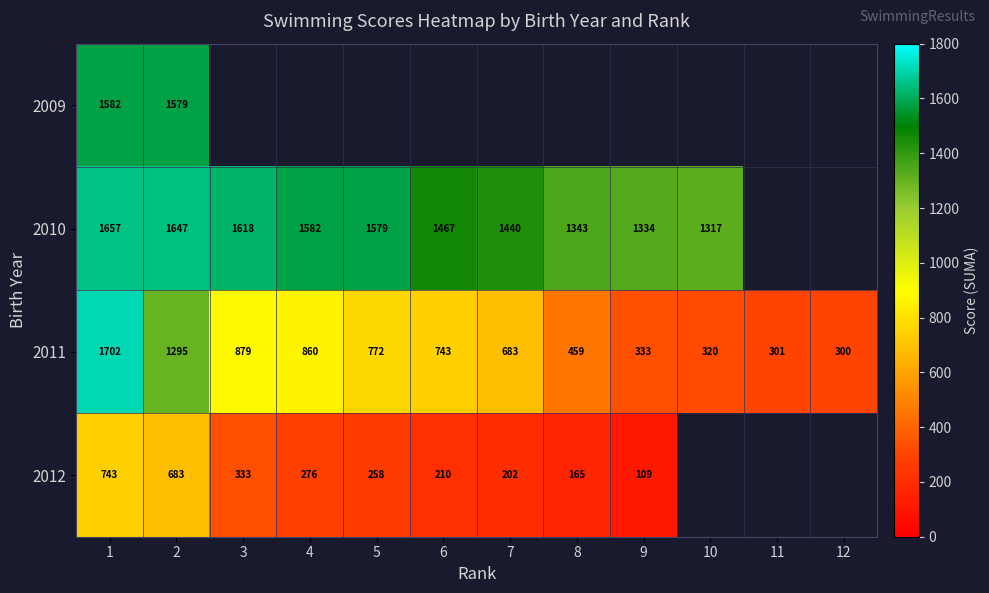

The 2011 series shows 1321 at 5. True or false?

False